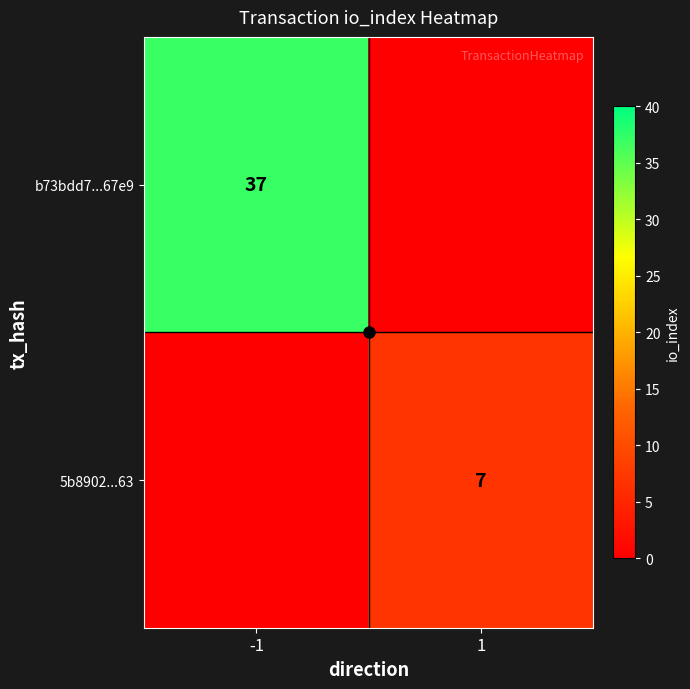

What is the difference between the b73bdd7...67e9 values at 1 and -1?

37.0